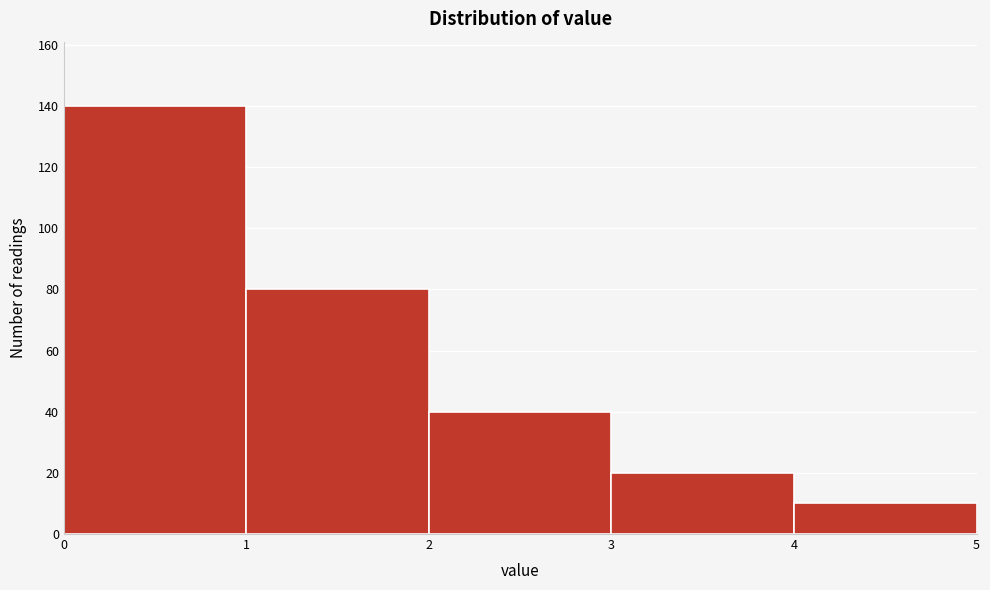

Which range on the x-axis has the tallest bar?

0 to 1